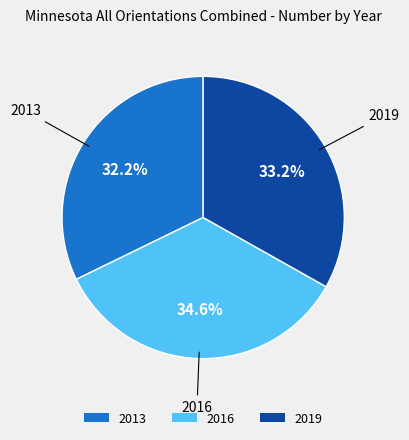

Rank the categories by value from highest to lowest.

2016, 2019, 2013